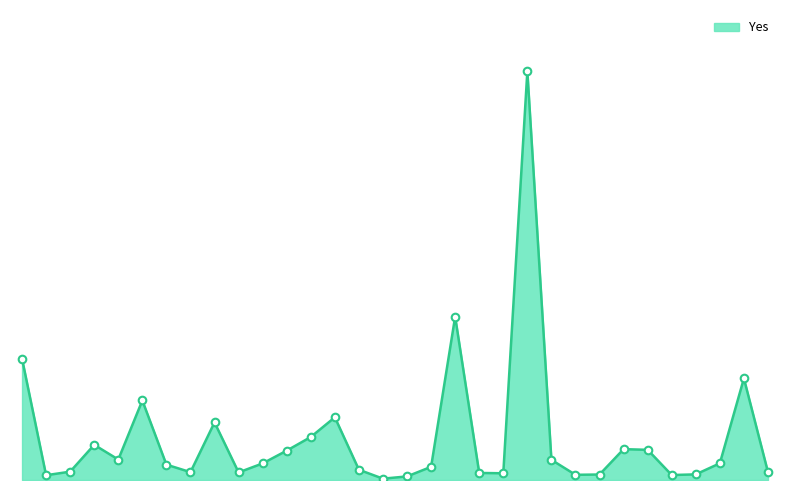

Does the chart have visible grid lines?

No